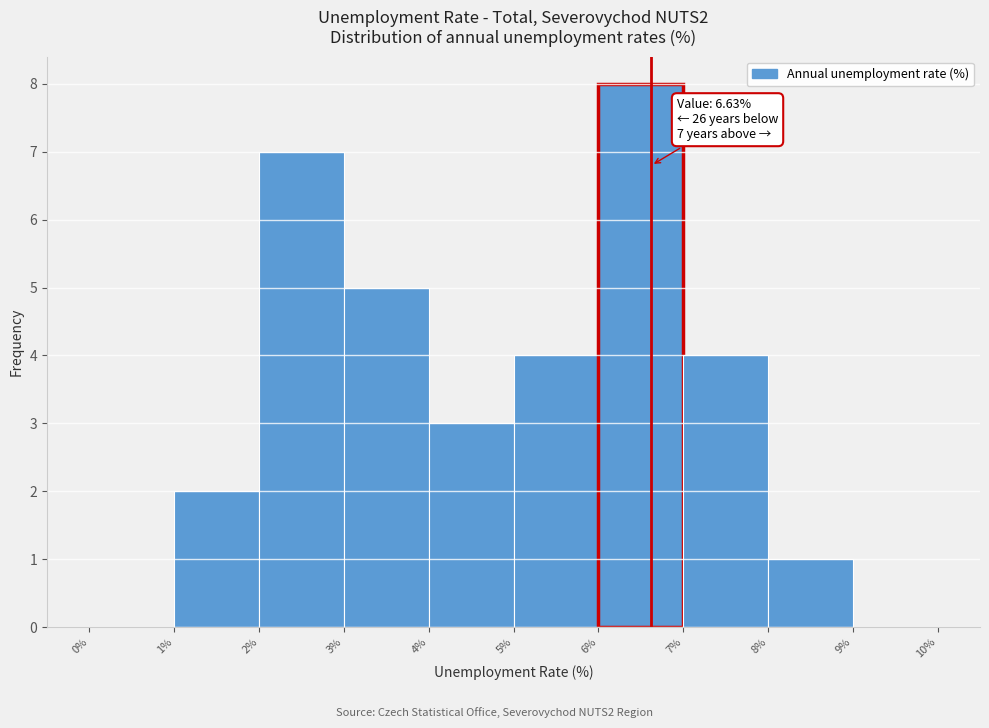

Over which range of the x-axis is the bar tallest?

6% to 7%